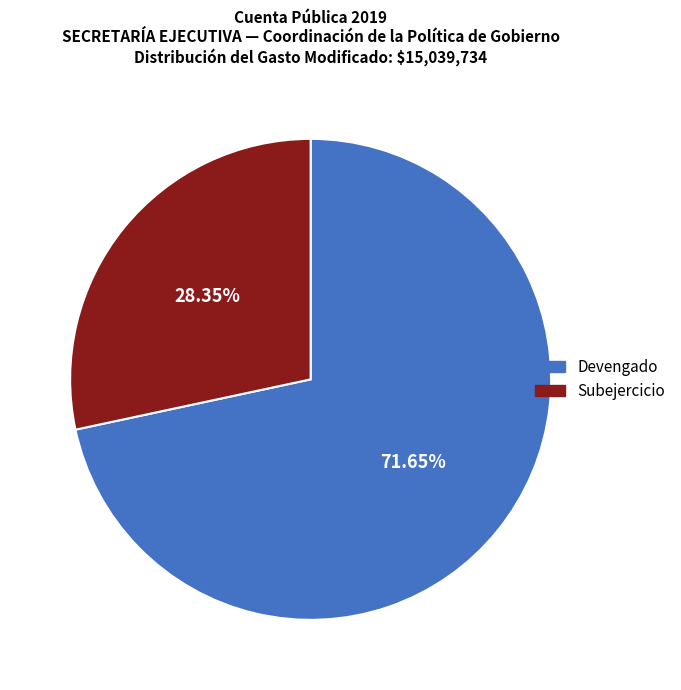

Which slice is the smallest?

Subejercicio